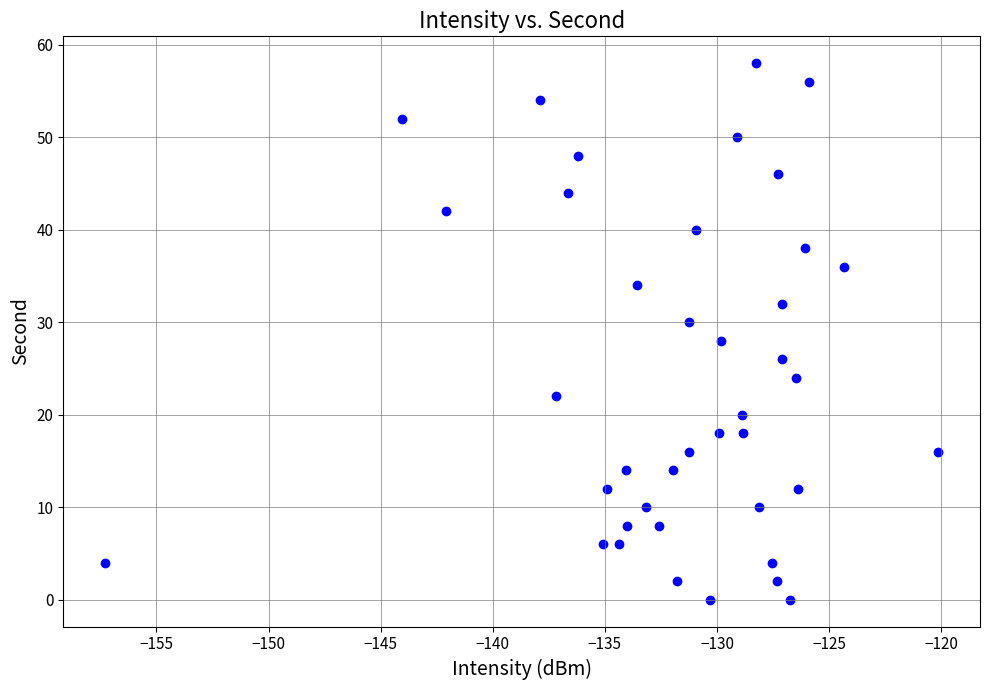

What is the range of Y values (max minus min)?

58